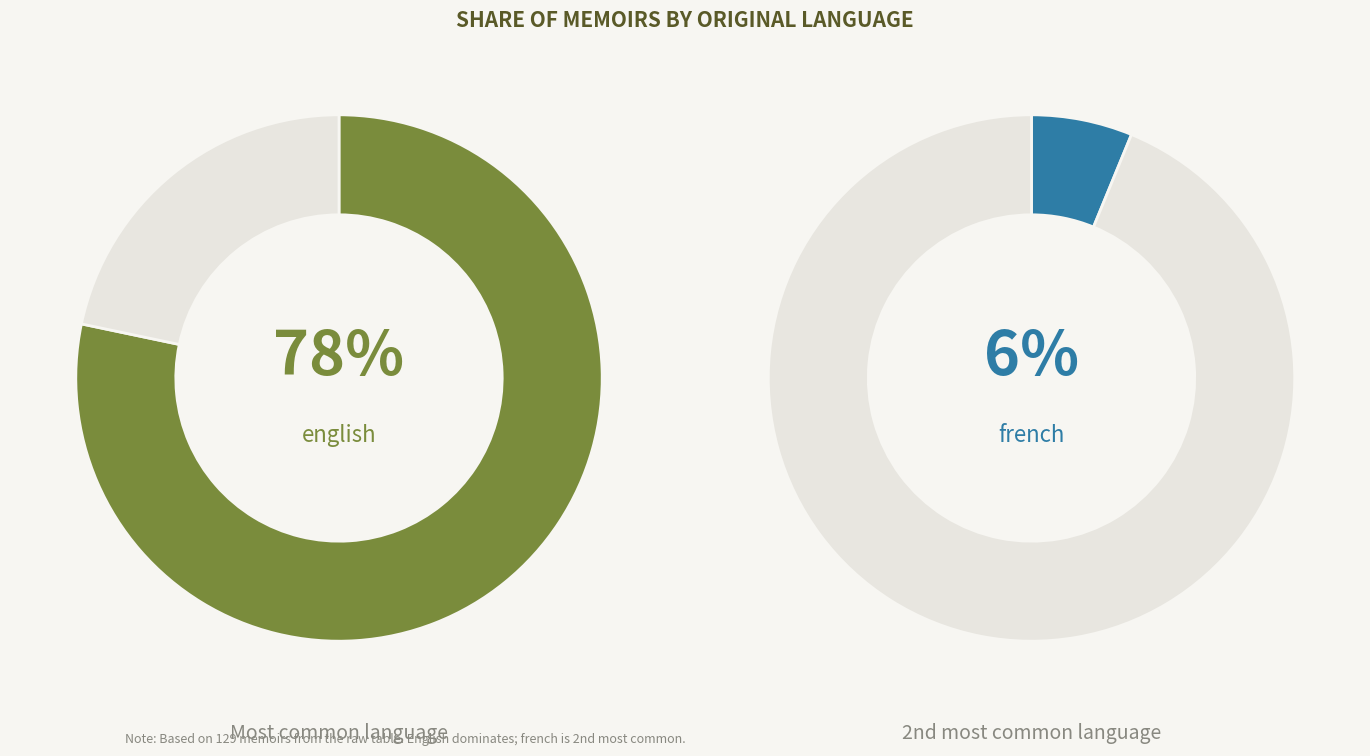

How much of the chart is everything except chinese?

97.7%